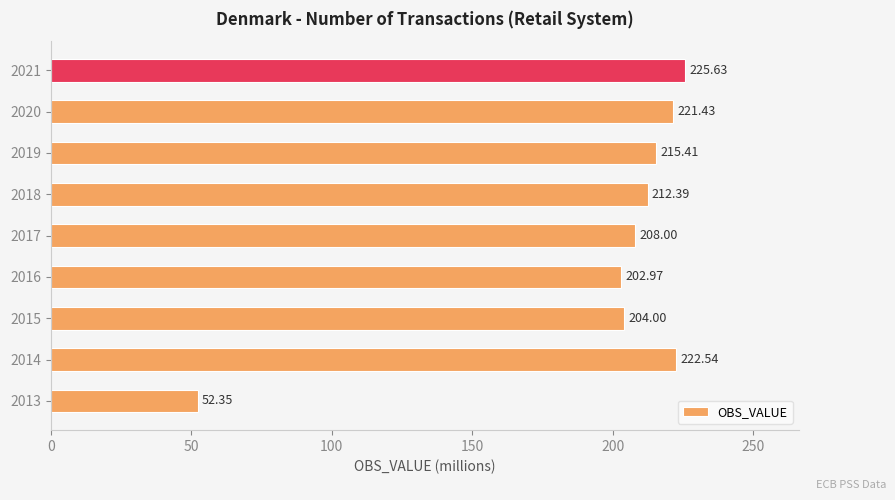

List the labels in order of value, largest first.

2021, 2014, 2020, 2019, 2018, 2017, 2015, 2016, 2013